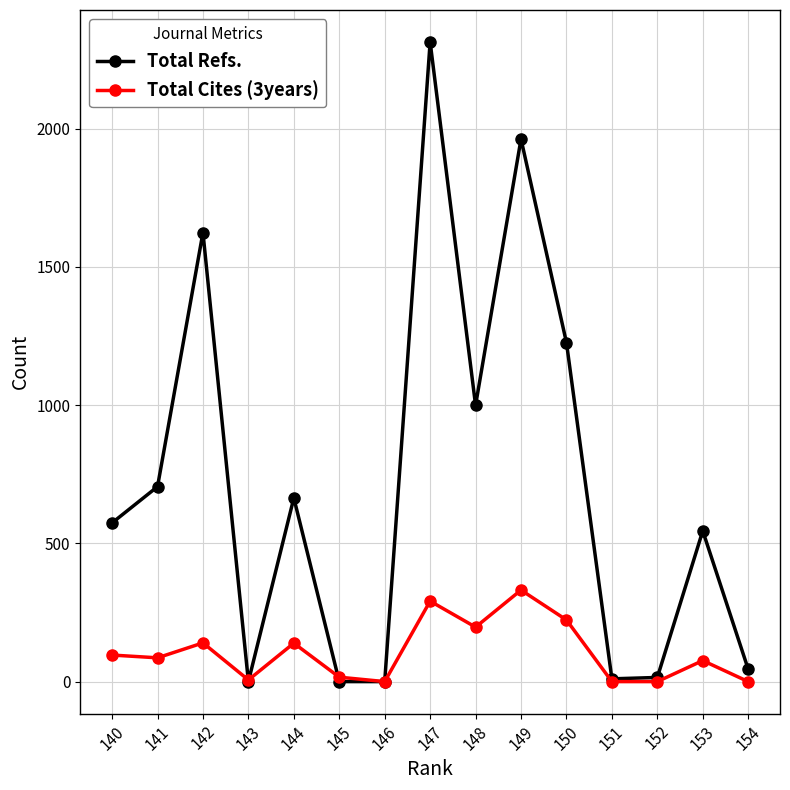

Is it true that Total Refs. equals 705 at 141?

True